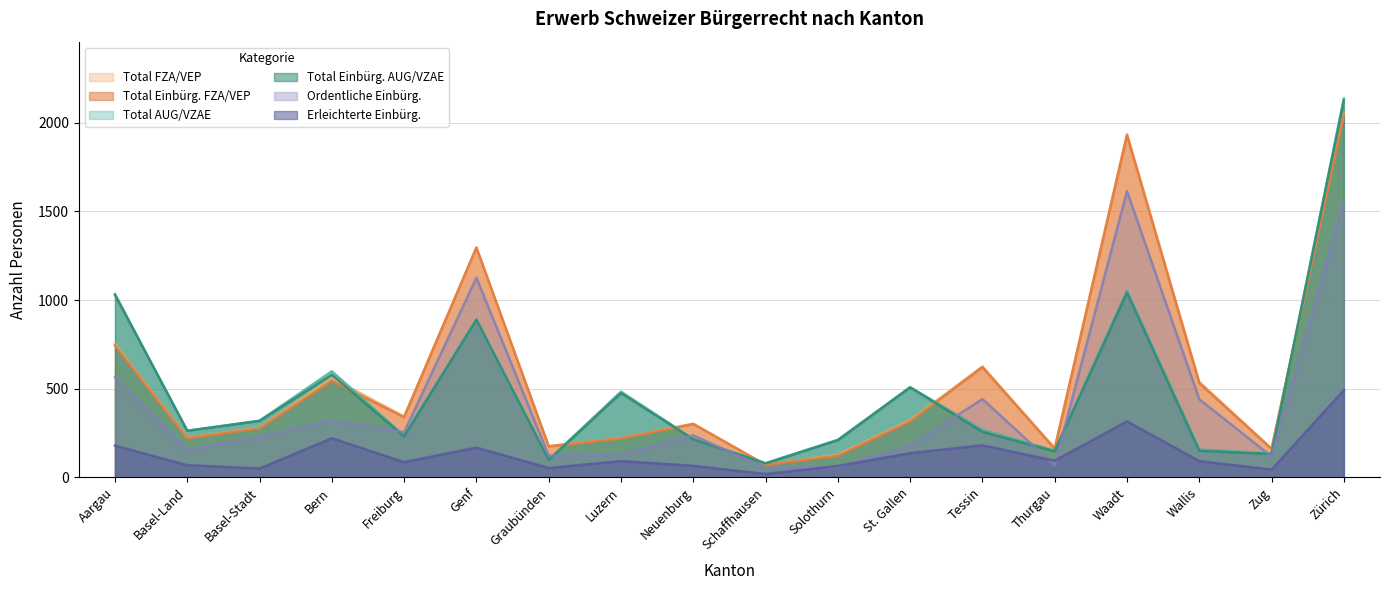

True or false: Total AUG/VZAE has a value of 162 at Basel-Land.

False